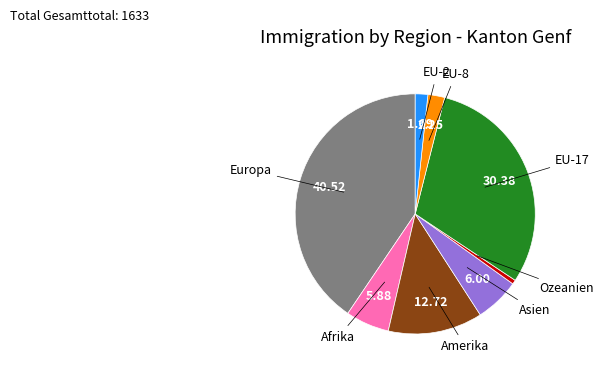

Is there a majority slice in this chart?

No